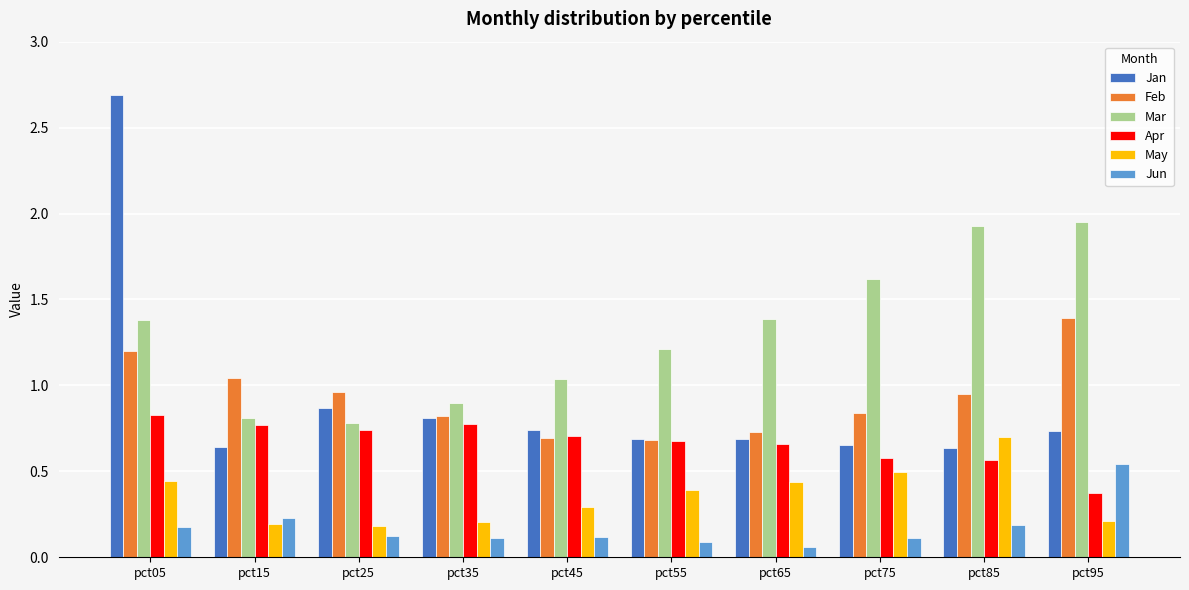

At how many categories does at least one series exceed 0?

10